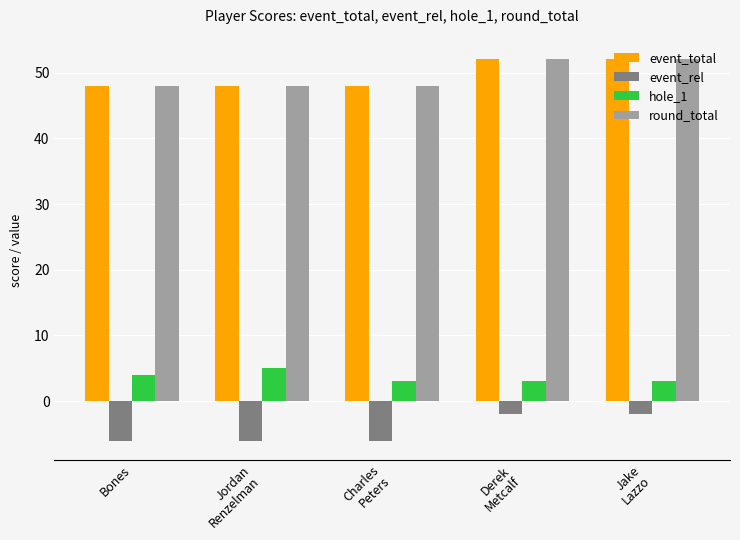

What is the minimum value shown in the chart?

-6